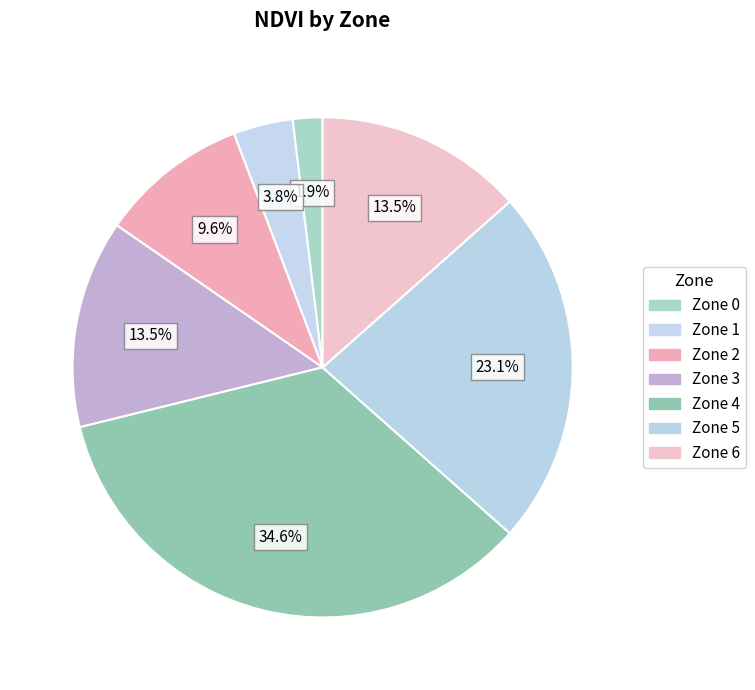

Is there a majority slice in this chart?

No